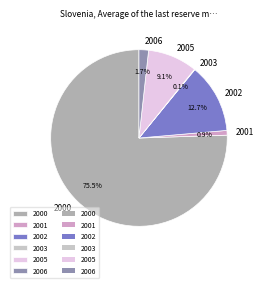

To the nearest percent, what percentage of the pie is 2002?

13%